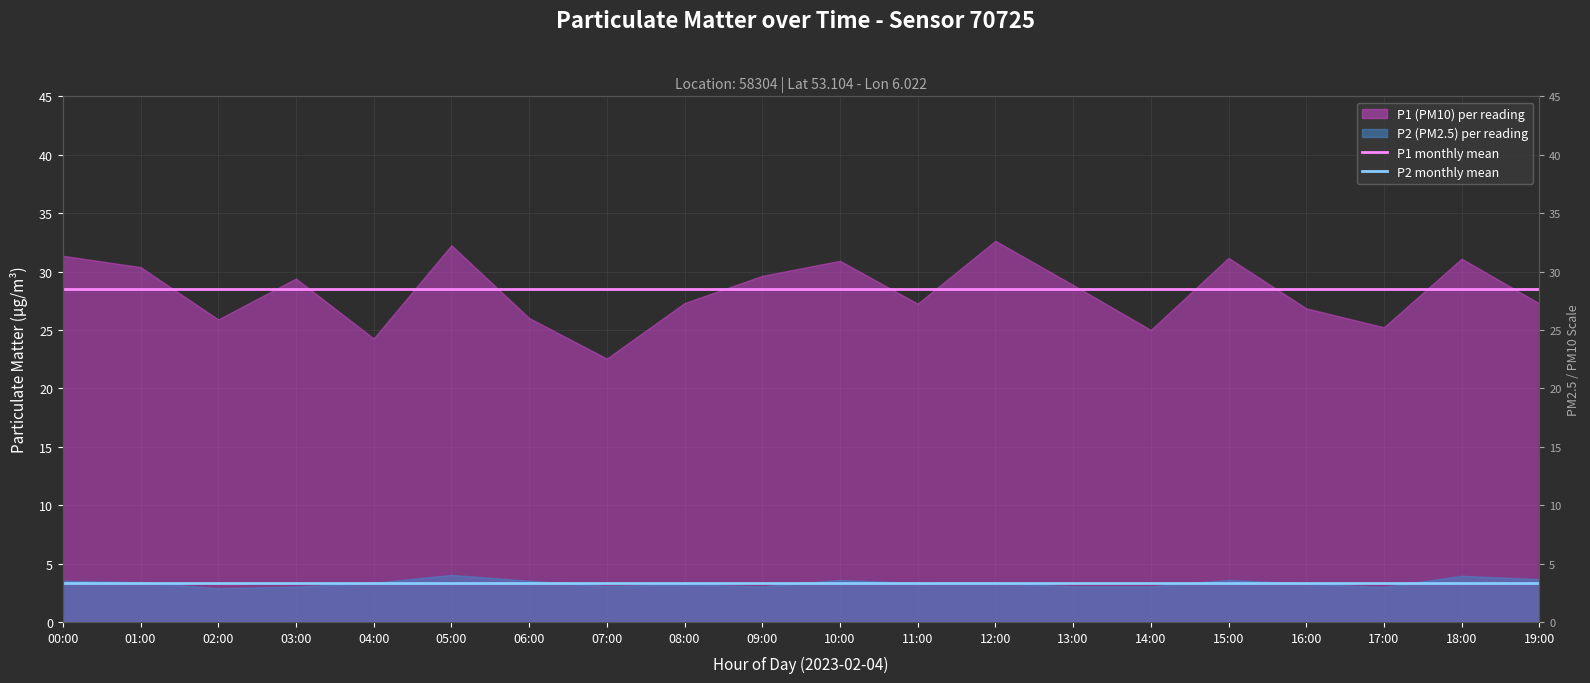

True or false: P2 monthly mean and P1 monthly mean cross at least once.

False